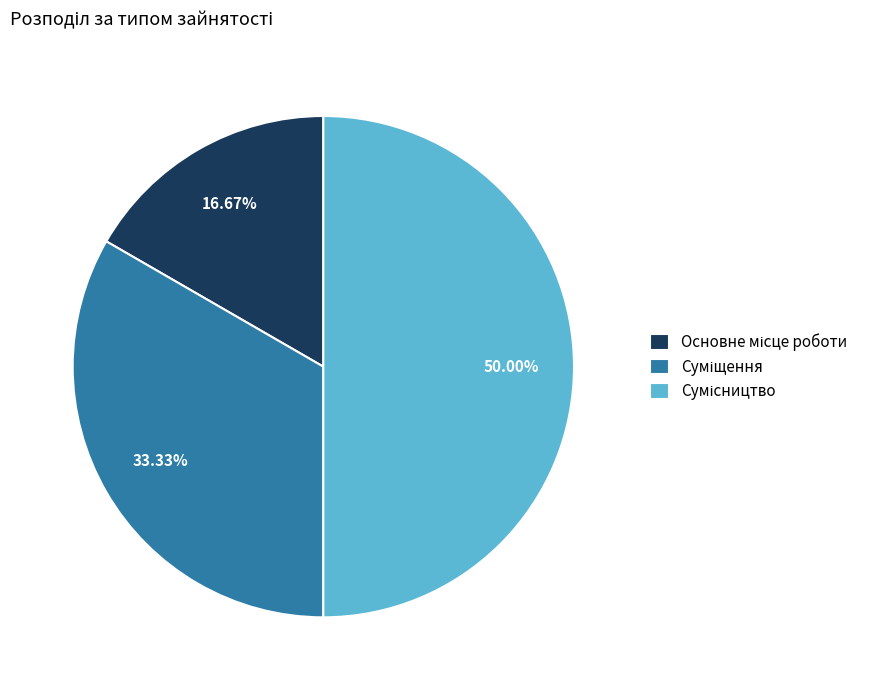

Combined, do Сумісництво and Основне місце роботи account for over 50%?

Yes